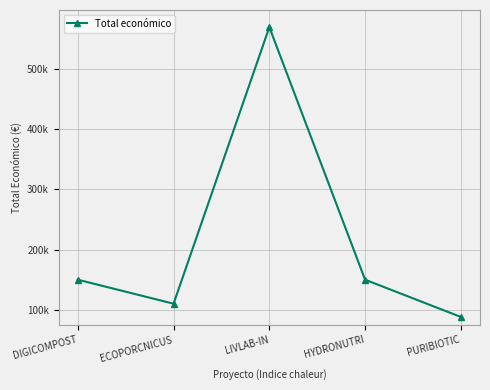

What is the approximate value at DIGICOMPOST, to the nearest 10?

150000